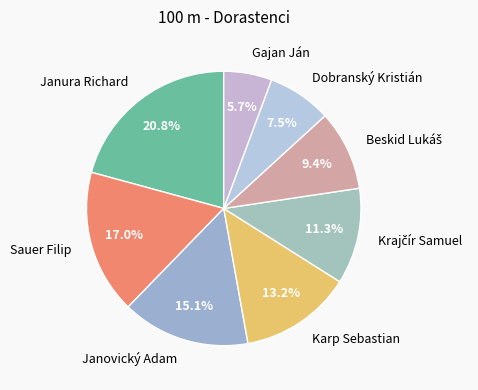

How much of the chart is everything except Janura Richard?

79.2%